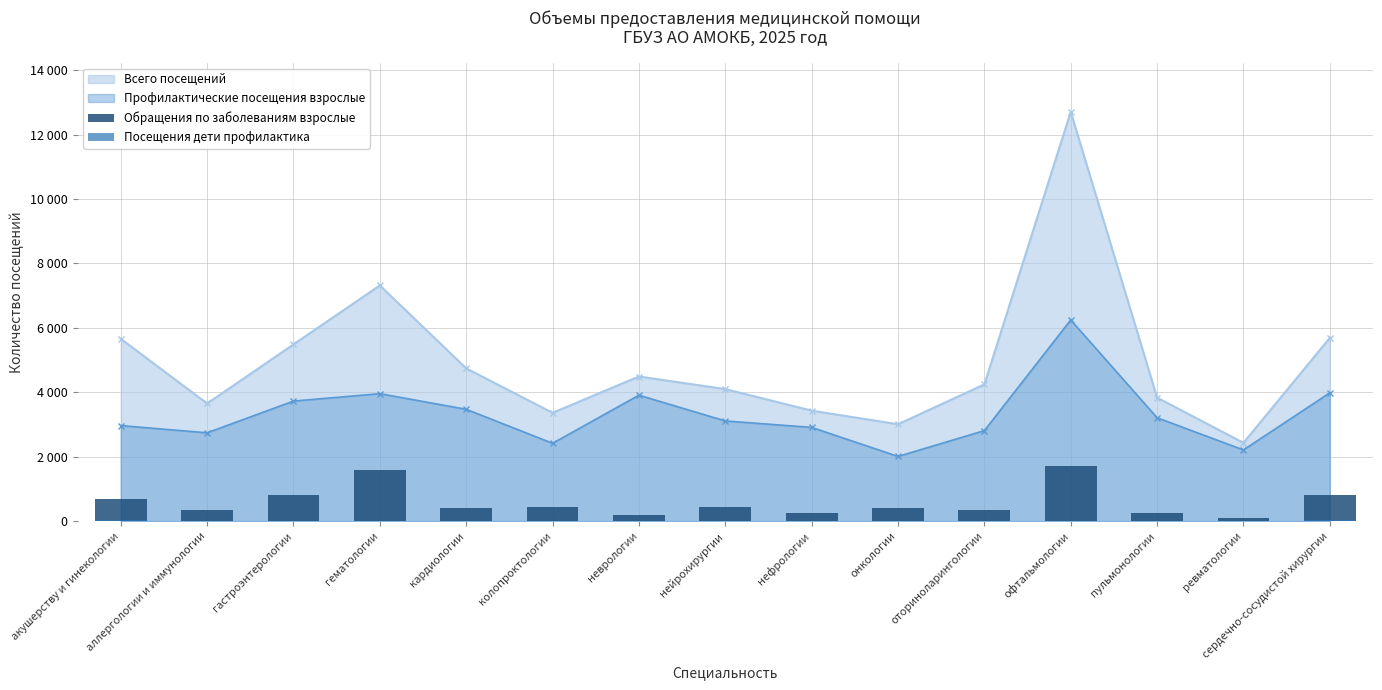

How many data points in Обращения по заболеваниям взрослые are above 410?

7